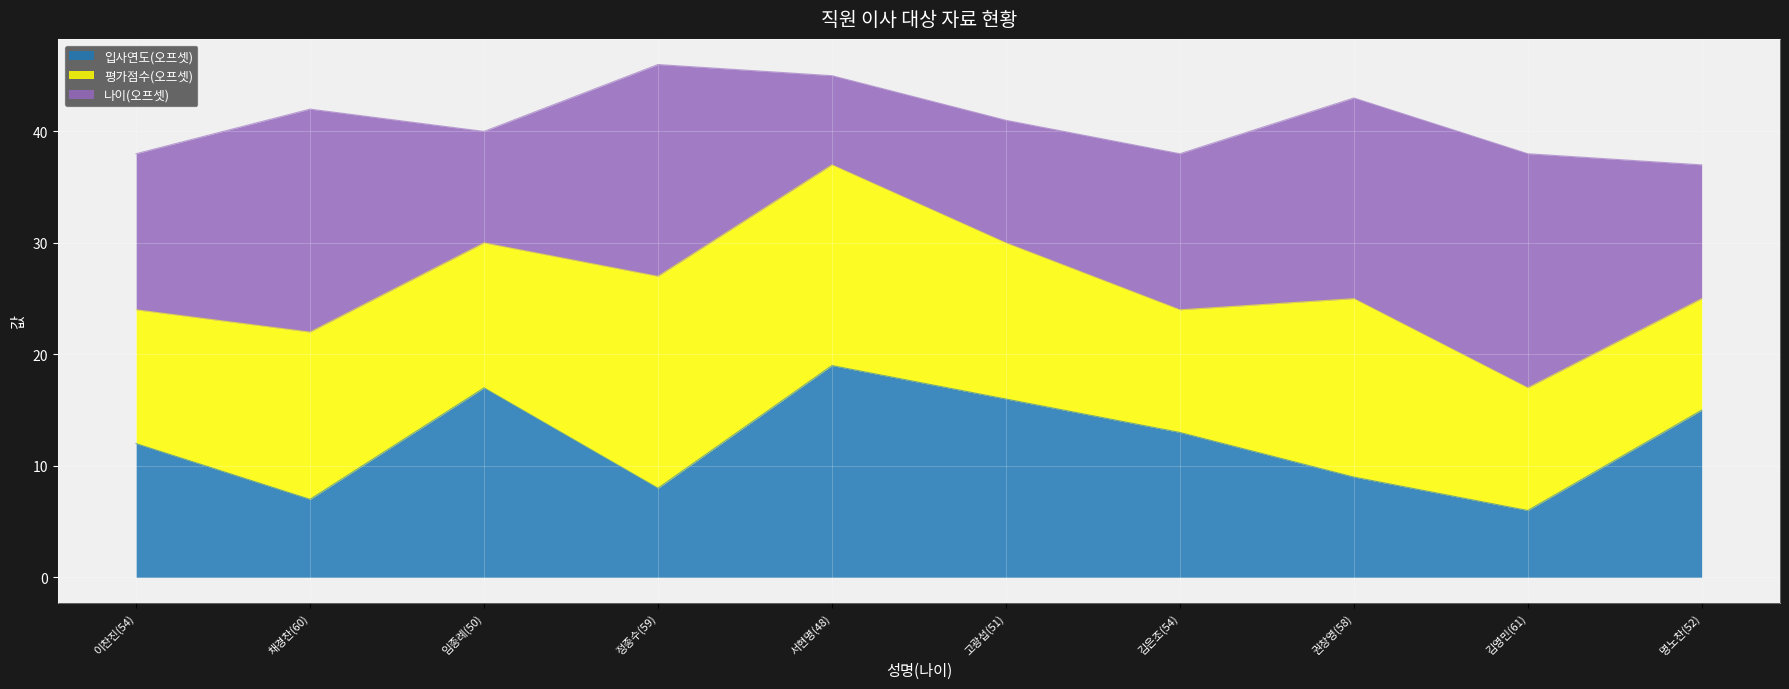

What is the total value across all series at 명노찬(52)?

37